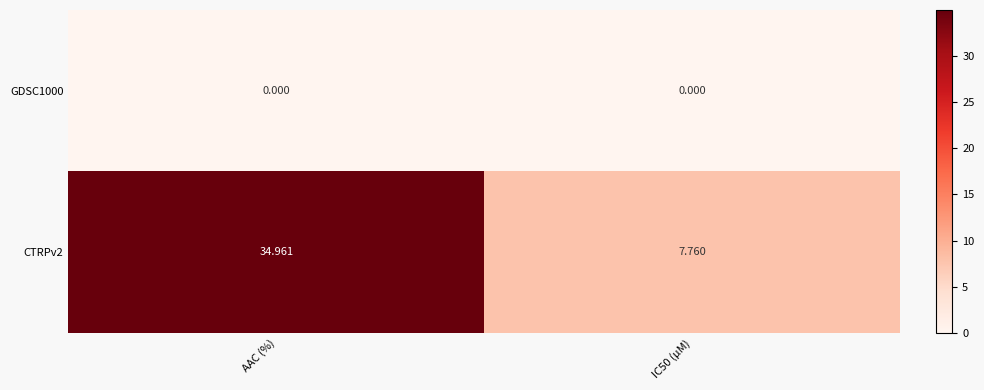

Is the value of GDSC1000 at IC50 (µM) greater than the value of CTRPv2 at IC50 (µM)?

No